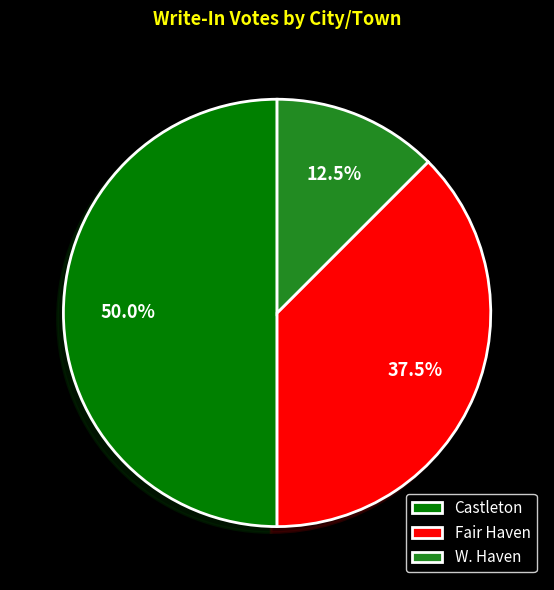

To the nearest percent, what is the difference between the W. Haven and Fair Haven slice percentages?

25%